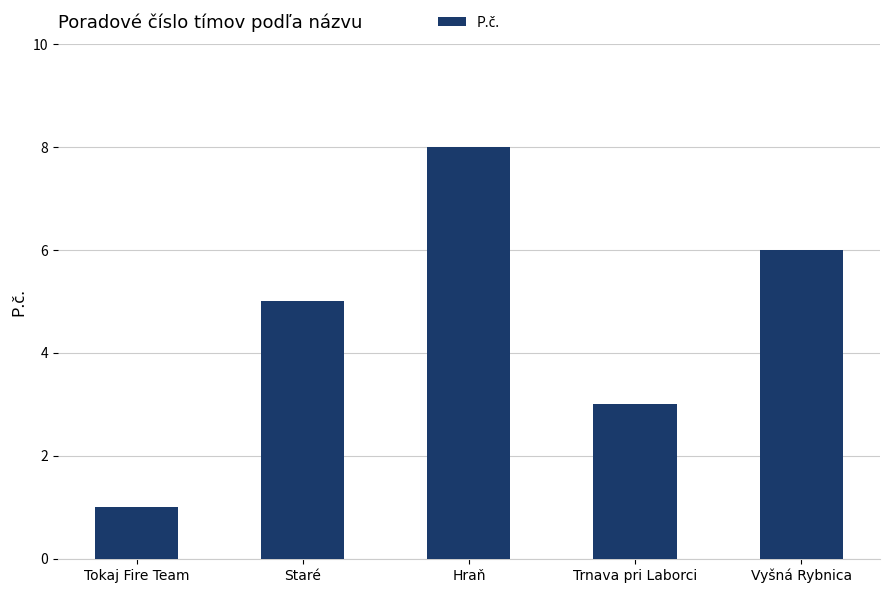

Reading left to right, what are all the values shown in this chart?

1	5	8	3	6